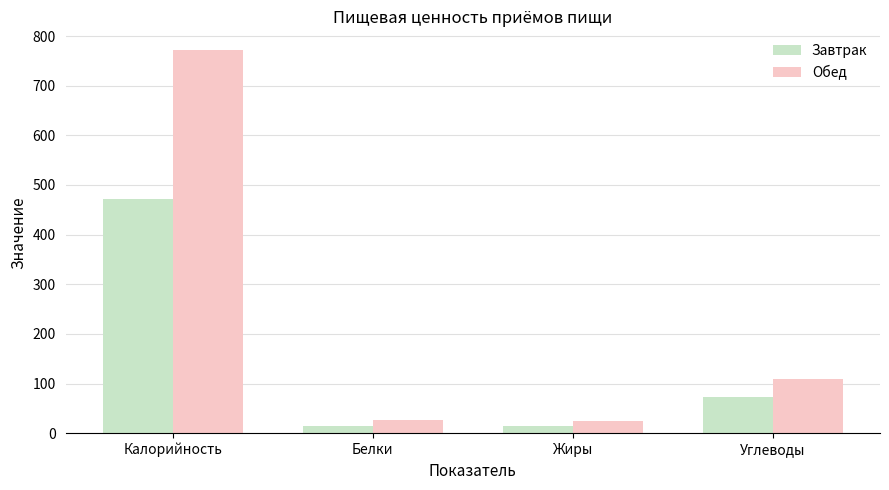

How many bars are there in total?

8